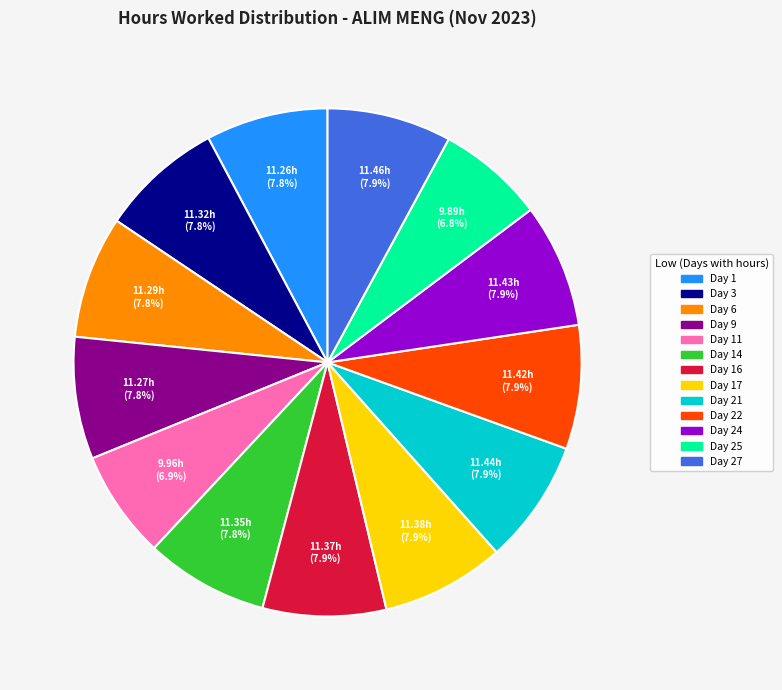

Is there a majority slice in this chart?

No